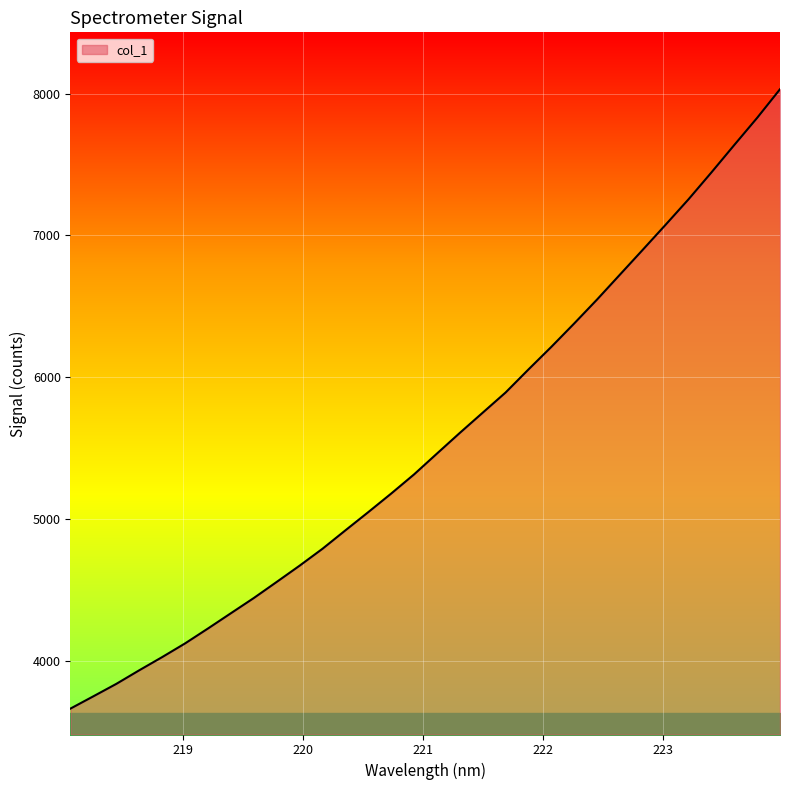

What is the difference between the maximum and minimum values?

4371.1